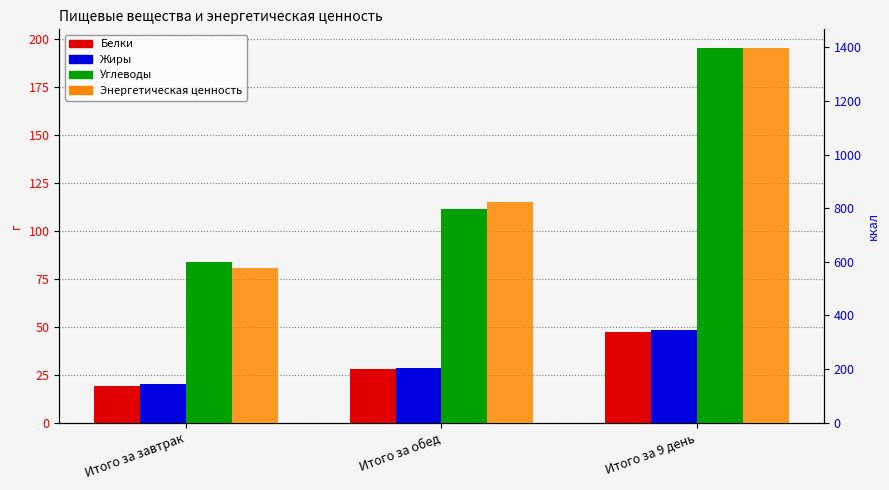

The value of Белки at Итого за 9 день is 22.9. True or false?

False